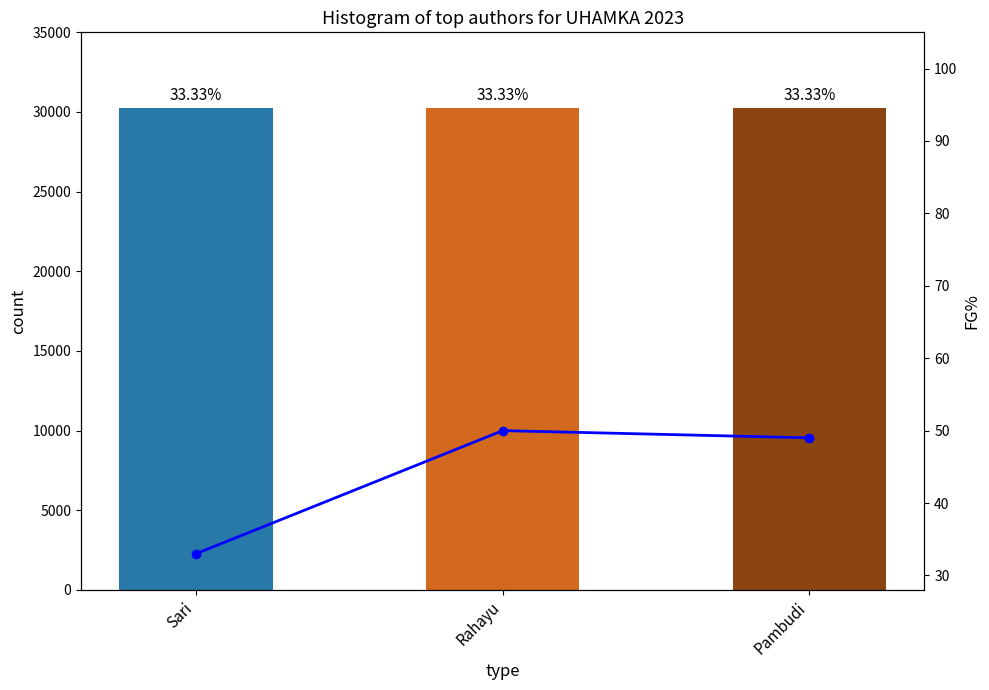

Reading right to left, list all the values displayed in this chart.

count: Pambudi=30221	Rahayu=30221	Sari=30221
FG%: Pambudi=49	Rahayu=50	Sari=33